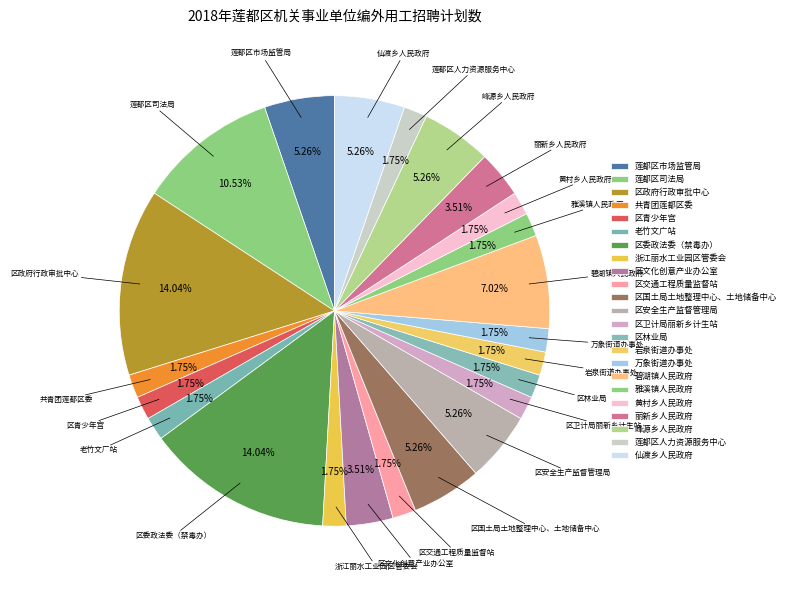

What is the ratio of the value at 浙江丽水工业园区管委会 to the value at 区卫计局丽新乡计生站?

1.0